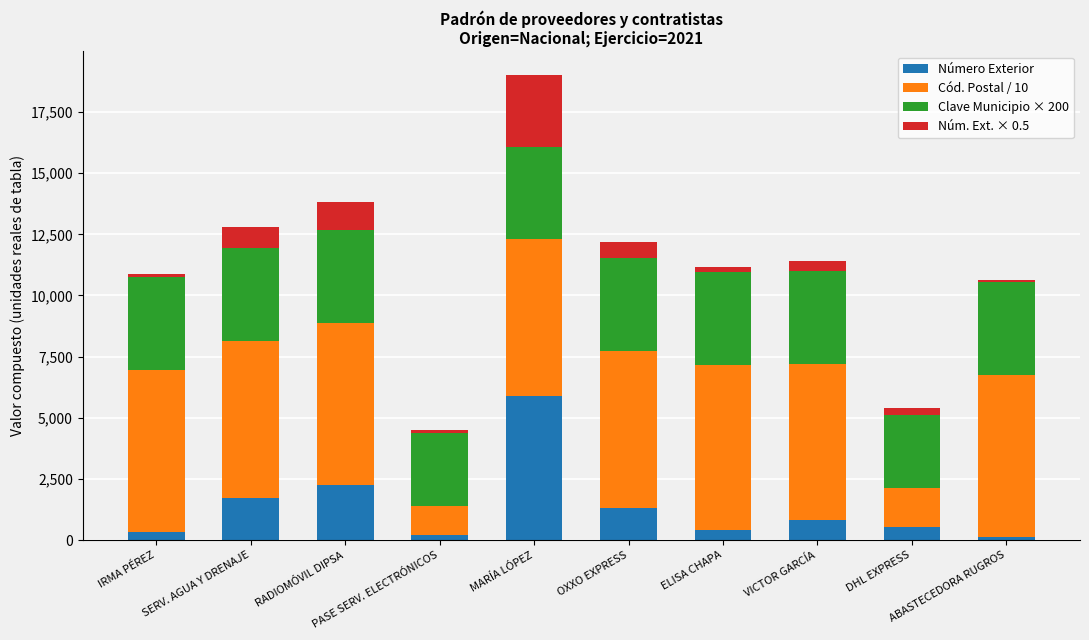

How many categories are shown in the chart?

10